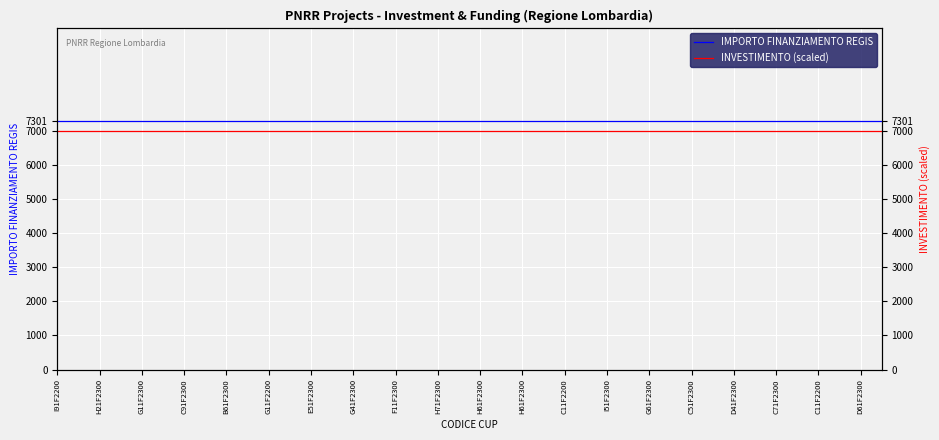

Reading left to right, transcribe all the data shown in this chart.

IMPORTO FINANZIAMENTO REGIS: 7301	7301	7301	7301	7301	7301	7301	7301	7301	7301	7301	7301	7301	7301	7301	7301	7301	7301	7301	7301	7301	7301	7301	7301	7301	7301	7301	7301	7301	7301	7301	7301	7301	7301	7301	7301	7301	7301	7301	7301
INVESTIMENTO (scaled): 7000	7000	7000	7000	7000	7000	7000	7000	7000	7000	7000	7000	7000	7000	7000	7000	7000	7000	7000	7000	7000	7000	7000	7000	7000	7000	7000	7000	7000	7000	7000	7000	7000	7000	7000	7000	7000	7000	7000	7000